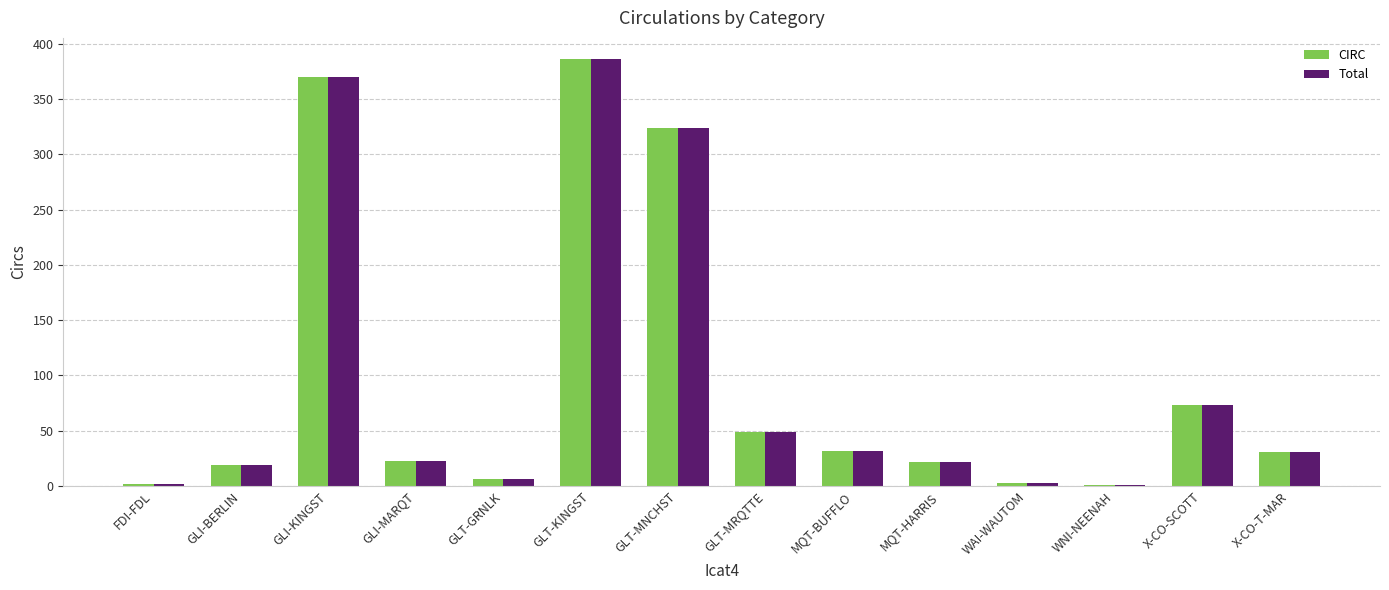

How many distinct data groups are displayed?

2